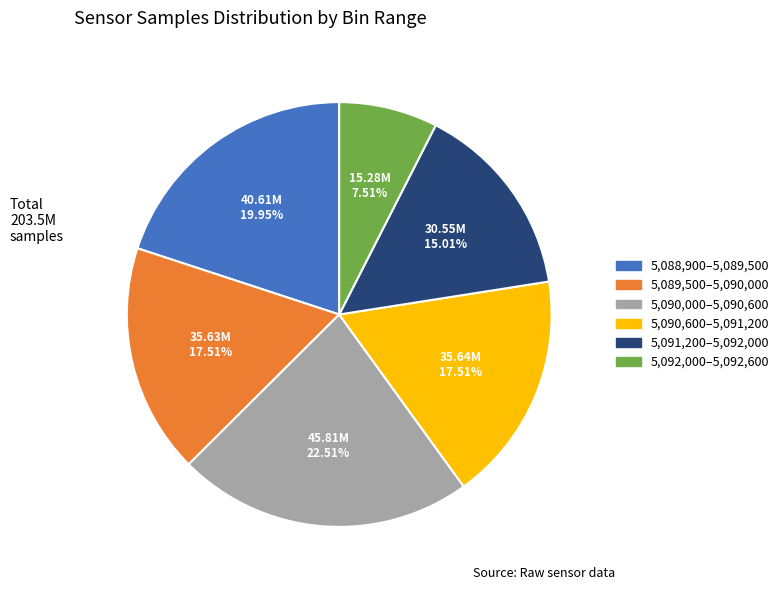

Approximately how many times larger is the value at 5,091,200–5,092,000 compared to 5,088,900–5,089,500?

0.8